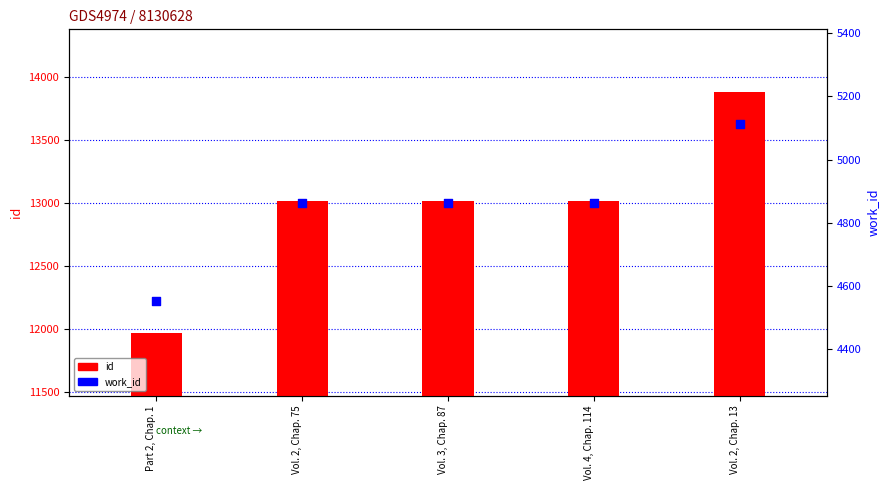

At which category is the sum across all series the highest?

Vol. 2, Chap. 13